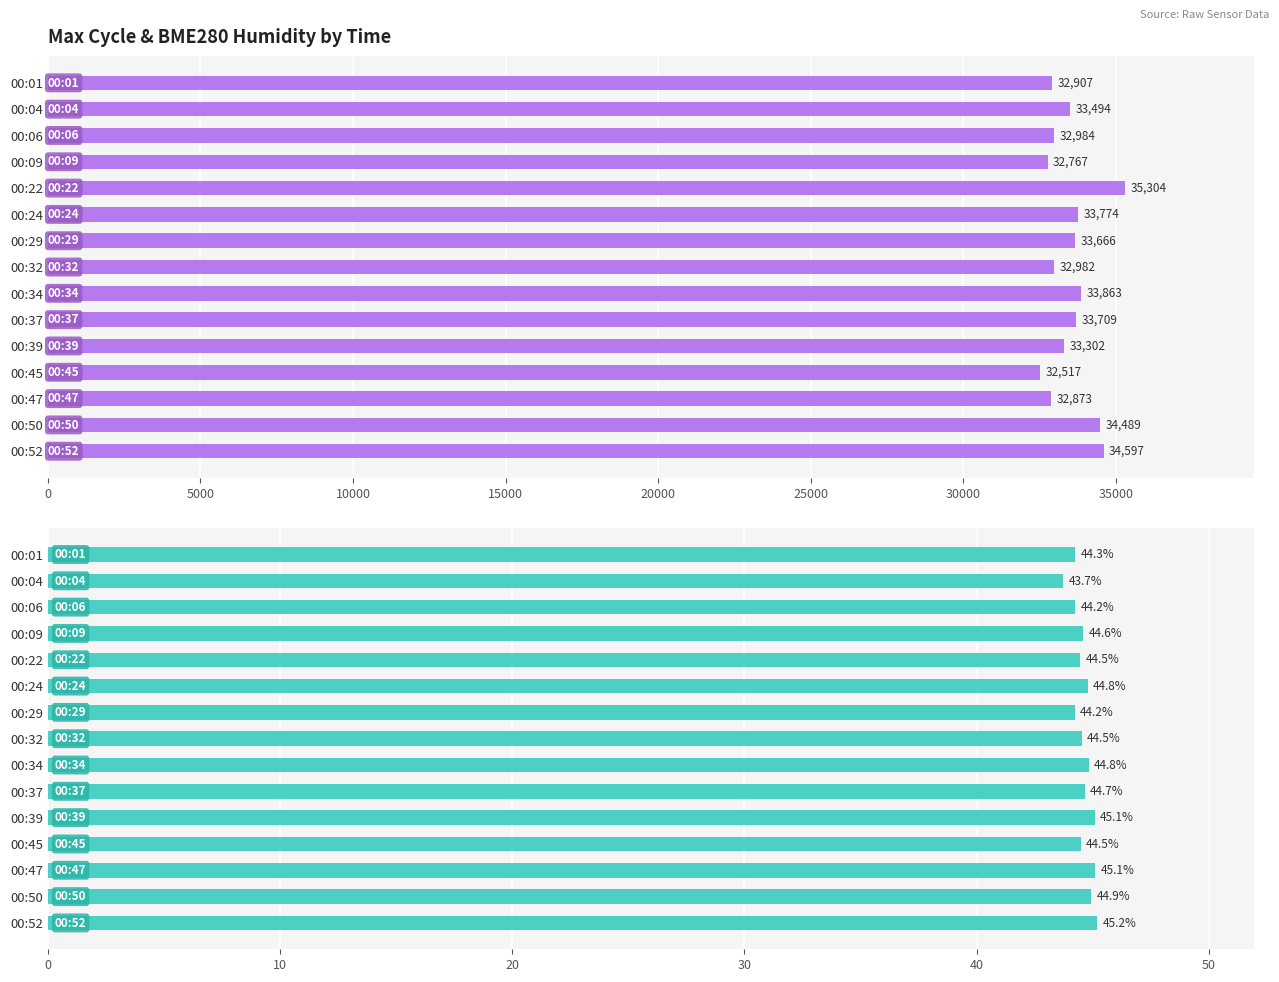

Which series has the largest range (max minus min)?

Max_cycle